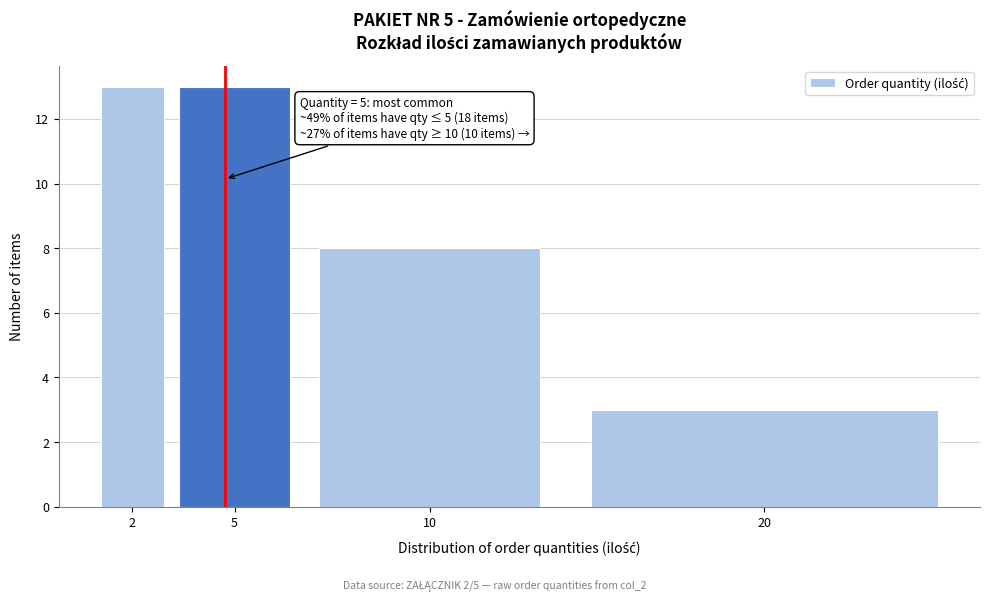

Reading right to left, list all the values displayed in this chart.

20=3	10=8	5=13	2=13